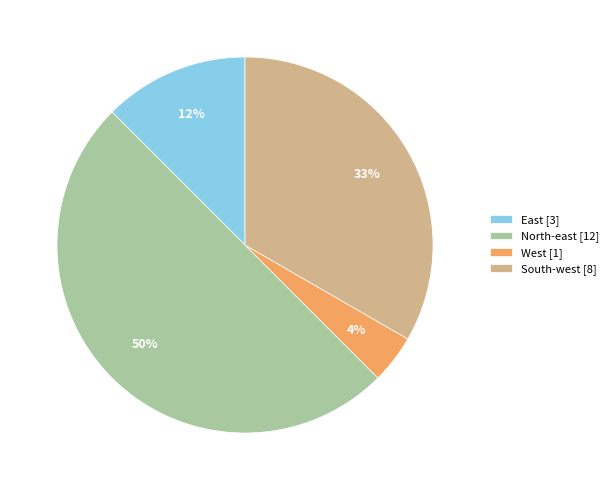

Does East [3] account for over 50% of the chart?

No